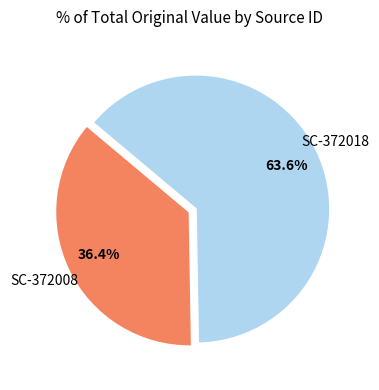

Rank the categories by value from lowest to highest.

SC-372008, SC-372018